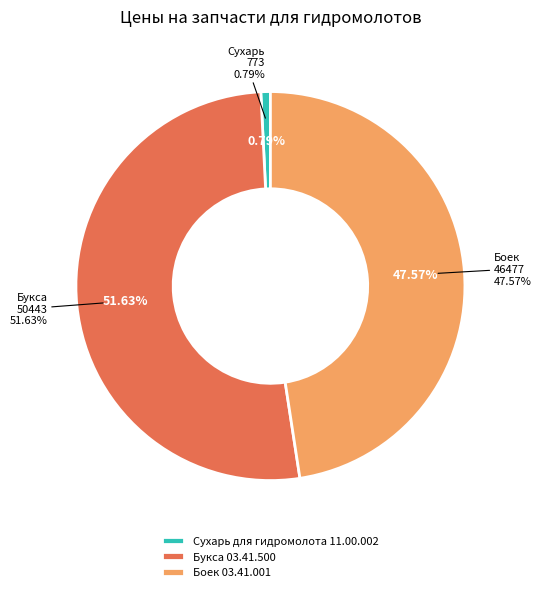

The Боек 03.41.001 slice represents 44% of the pie. True or false?

False